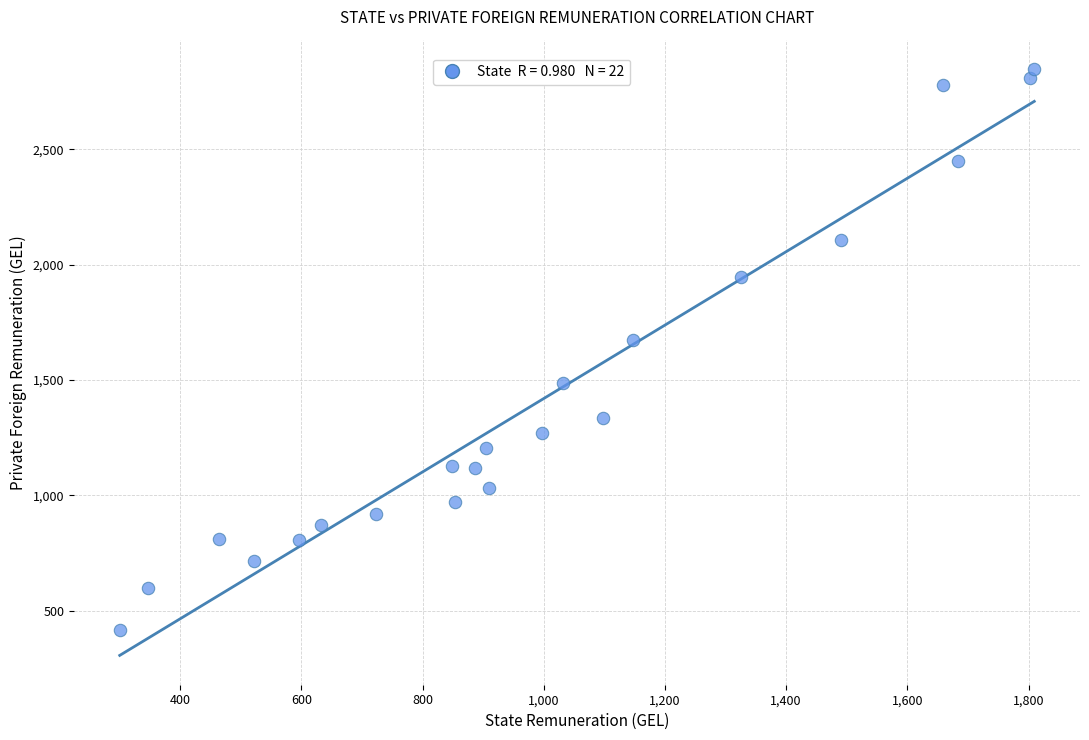

What Y value in the scatter plot is closest to 1632?

1672.5